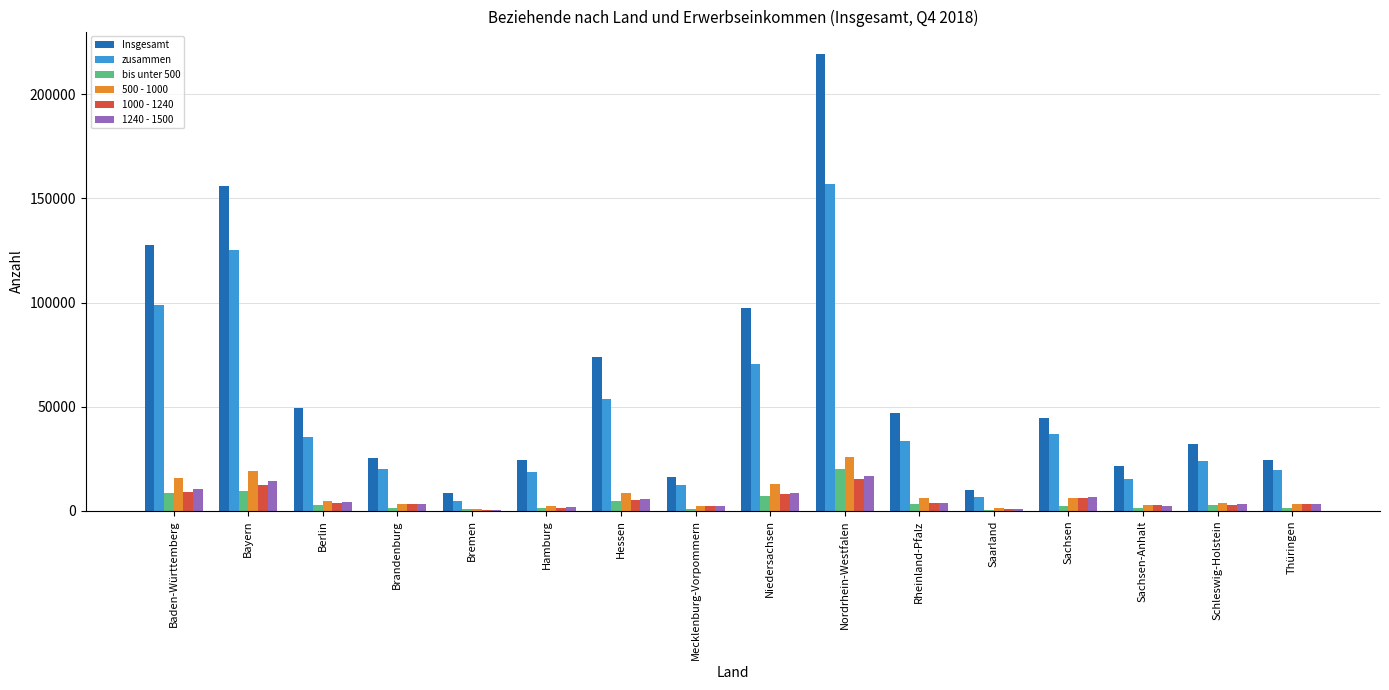

The value of 1240 - 1500 at Saarland is 738. True or false?

True